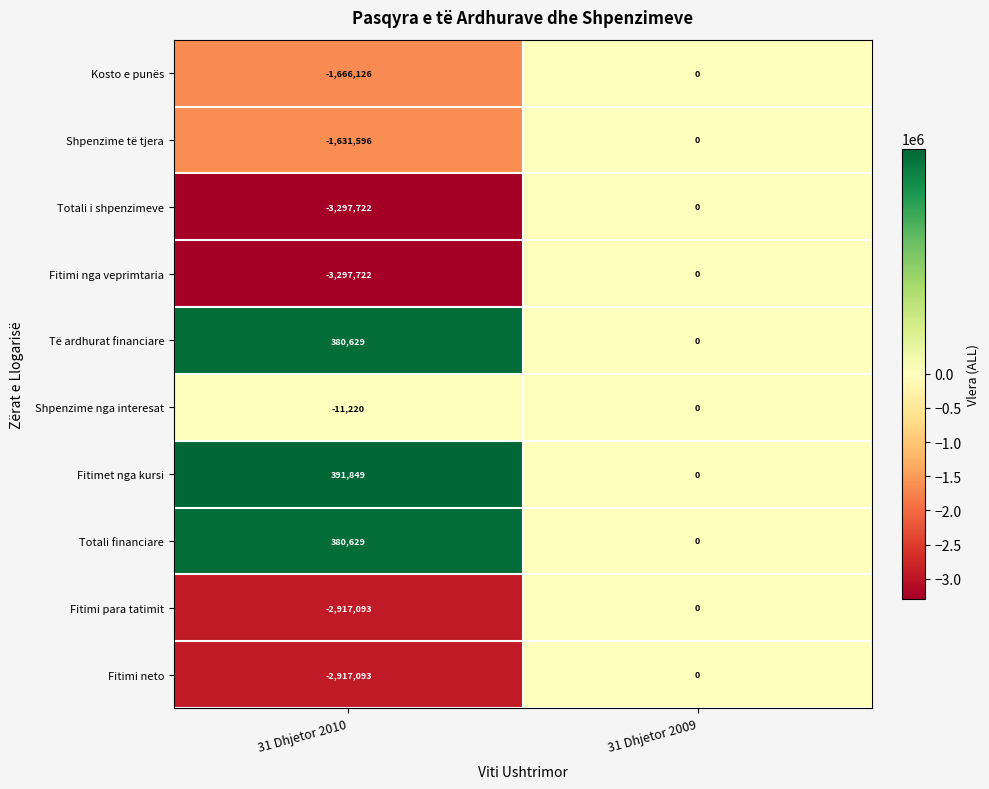

What is the difference between the Totali i shpenzimeve values at 31 Dhjetor 2010 and 31 Dhjetor 2009?

3297722